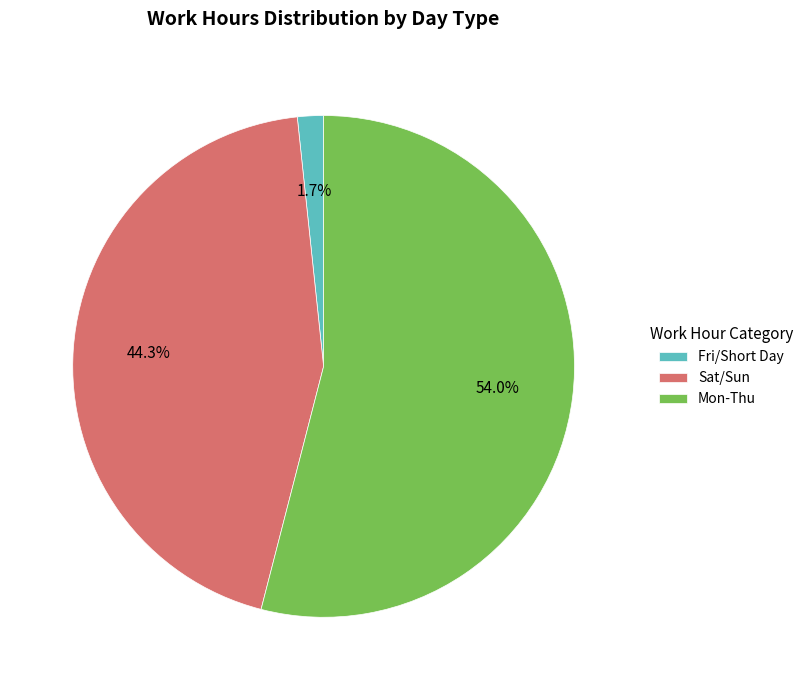

Which has a higher value, Sat/Sun or Fri/Short Day?

Sat/Sun